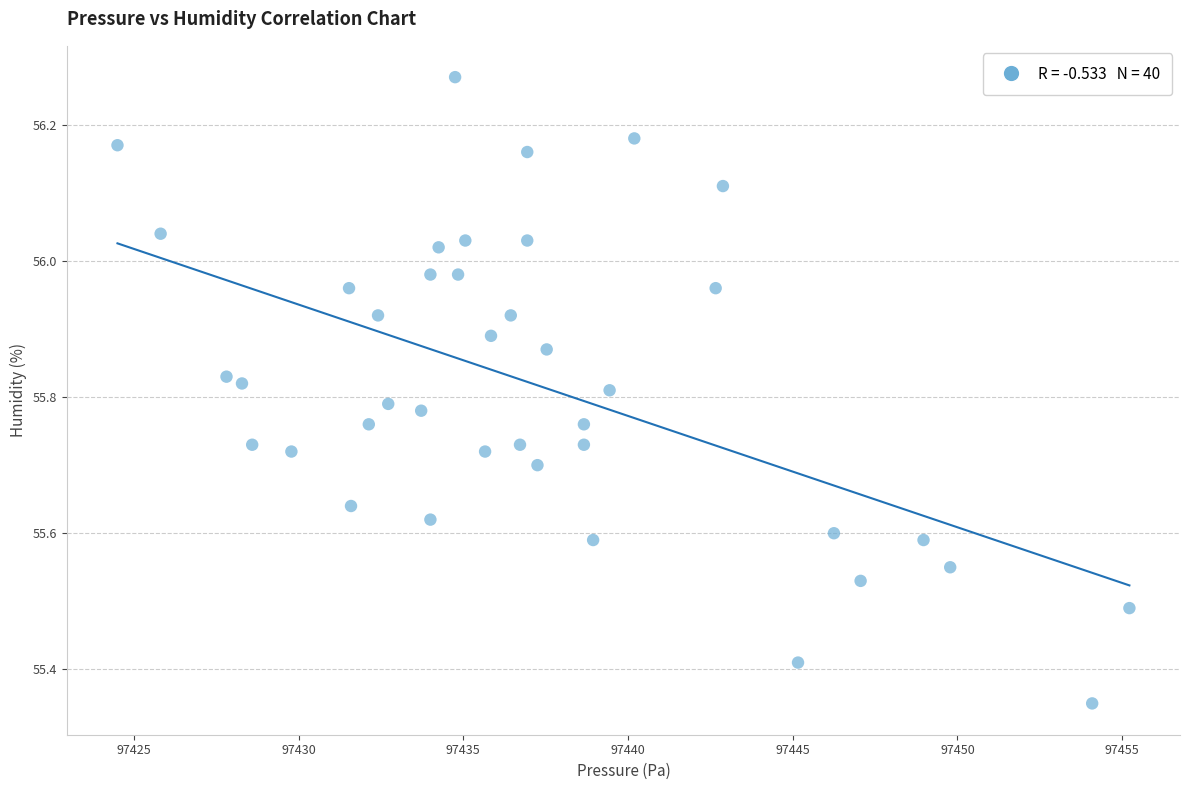

What is the range of X values (max minus min)?

30.7